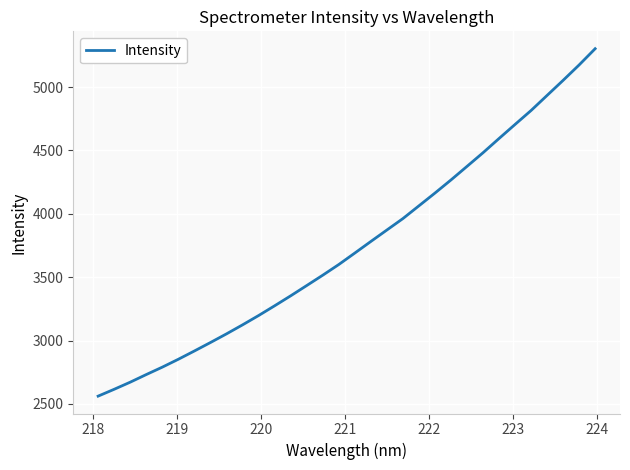

What is the minimum value shown in the chart?

2560.9